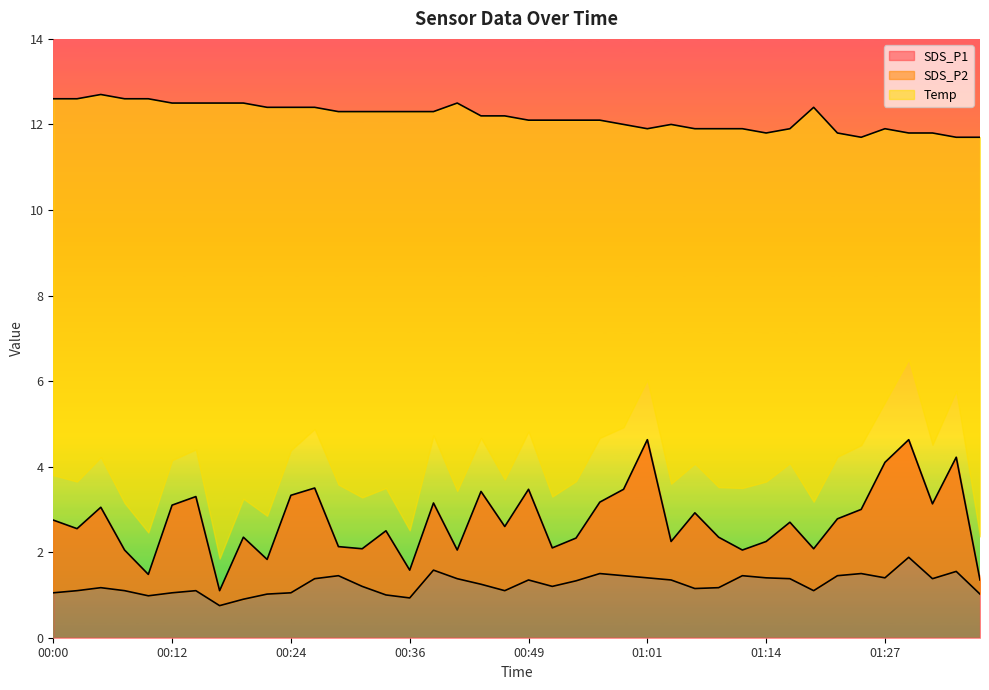

The Temp series shows 11.8 at 01:21. True or false?

True